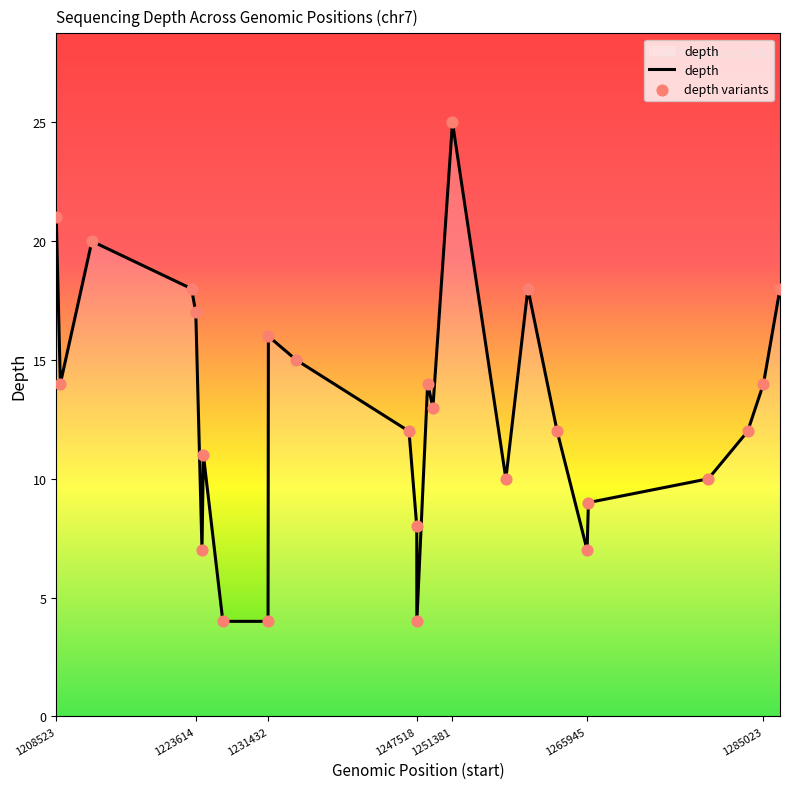

What is the maximum value shown in the chart?

25